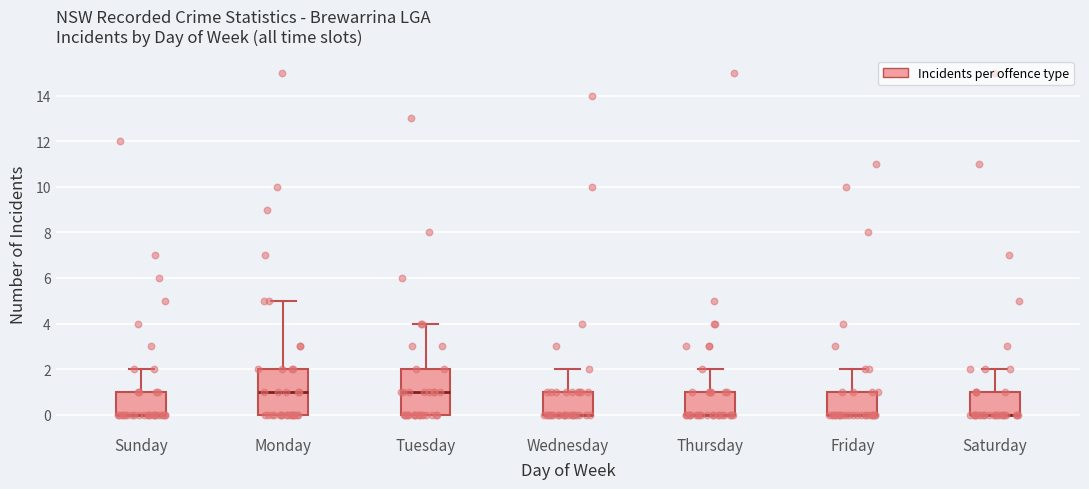

Where is the upper edge of the box for Monday on the y-axis? The values are not printed on the chart, so give them approximately, as read against the axis.

2